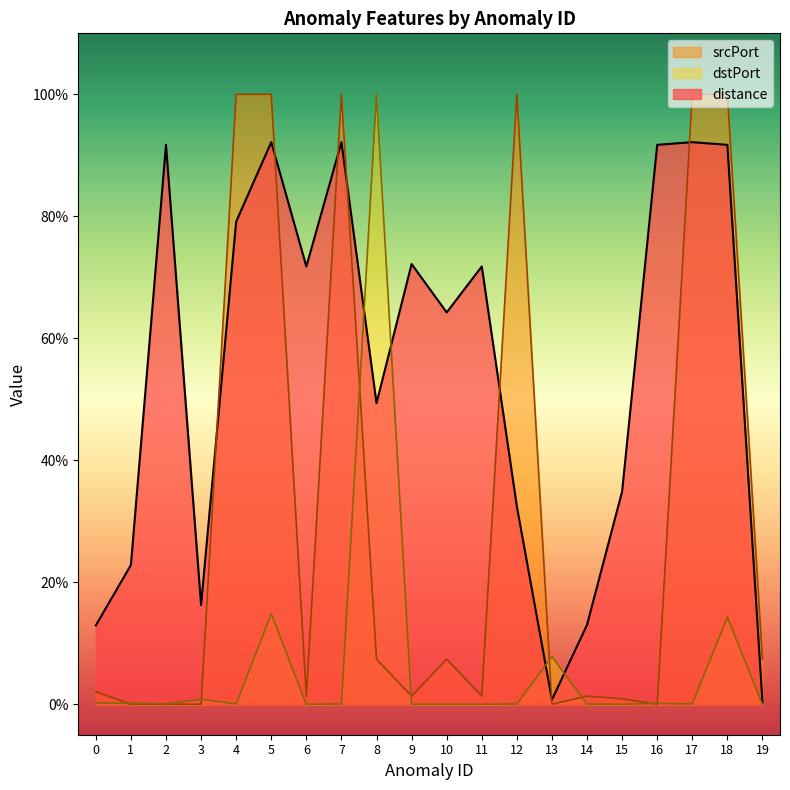

Between 1 and 13, which series saw the biggest shift?

distance